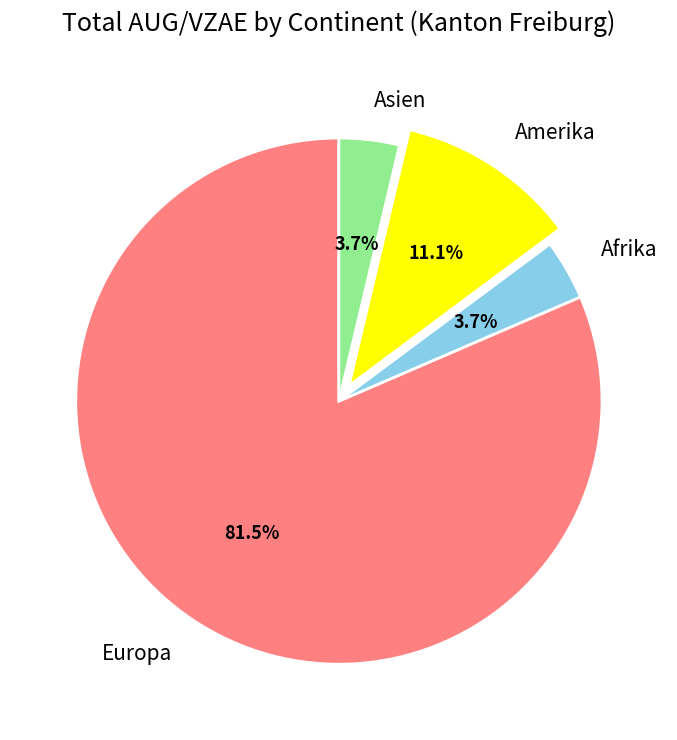

Which has a higher value, Amerika or Europa?

Europa